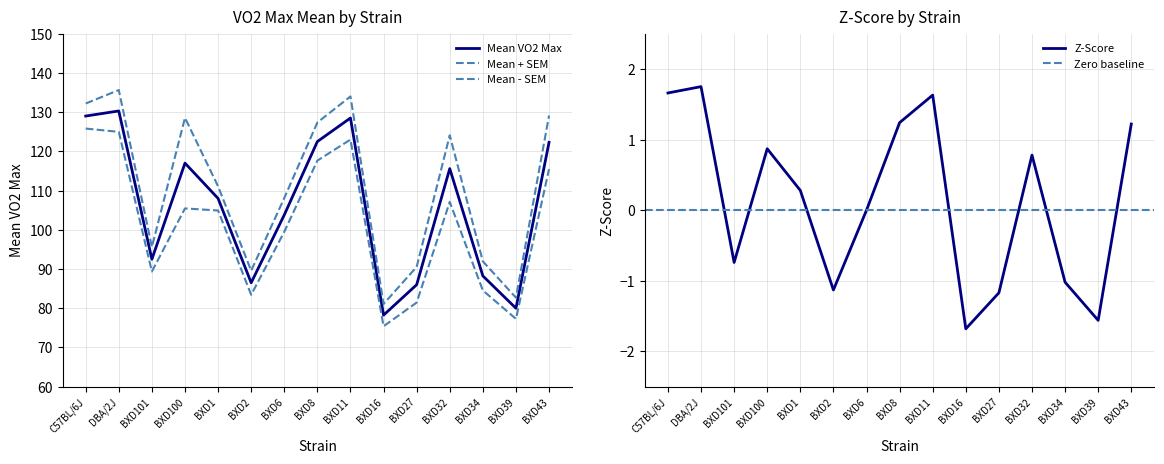

At which label does mean_sem_lower reach its peak?

C57BL/6J